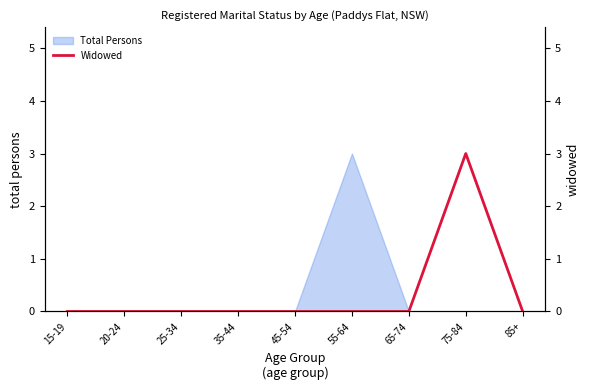

Does the chart display data point markers on the line(s)?

No